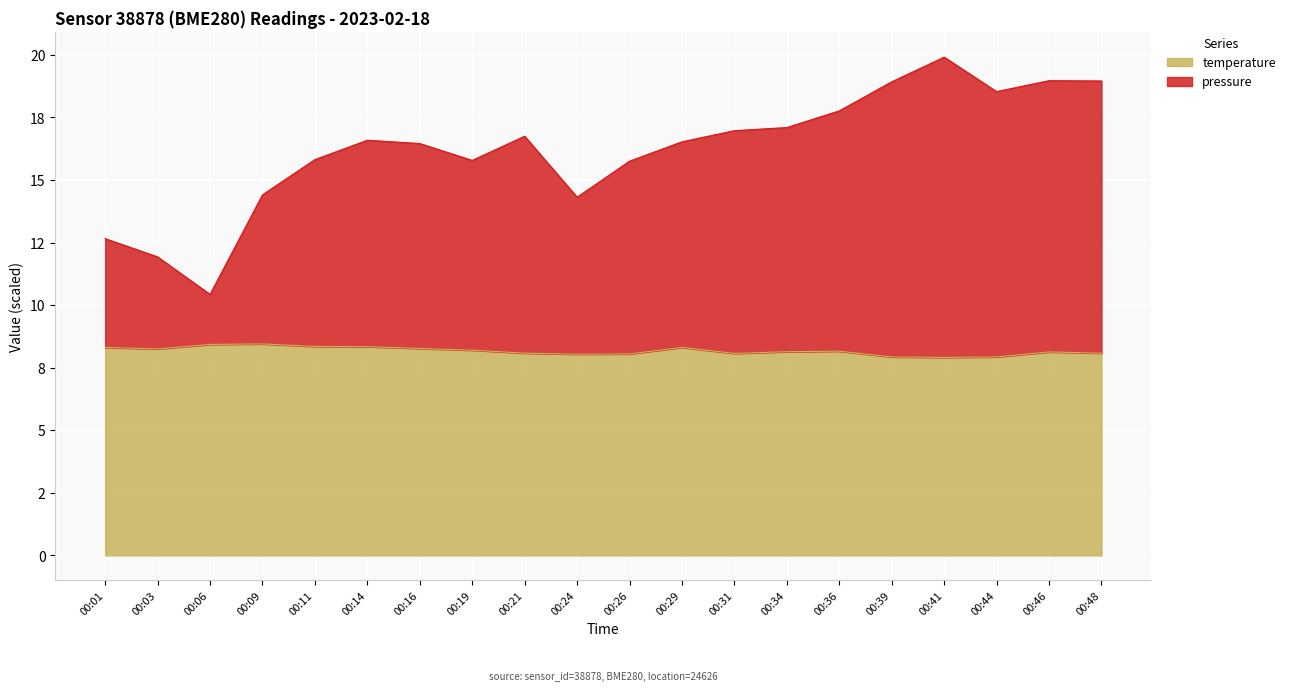

At 00:34, list the series in order from smallest to largest.

temperature, pressure